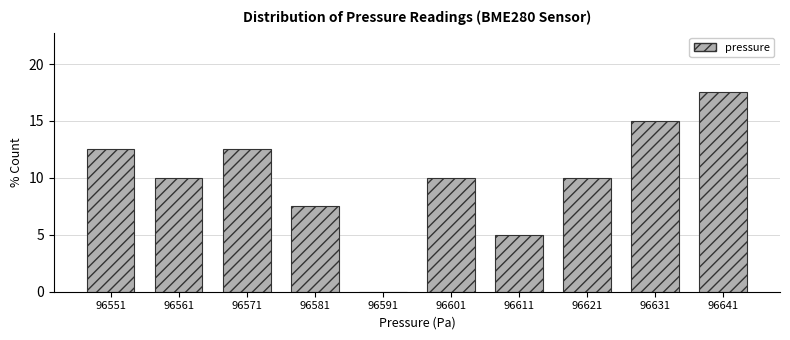

Reading left to right, list all the values displayed in this chart.

96551=12.5	96561=10.0	96571=12.5	96581=7.5	96591=0.0	96601=10.0	96611=5.0	96621=10.0	96631=15.0	96641=17.5